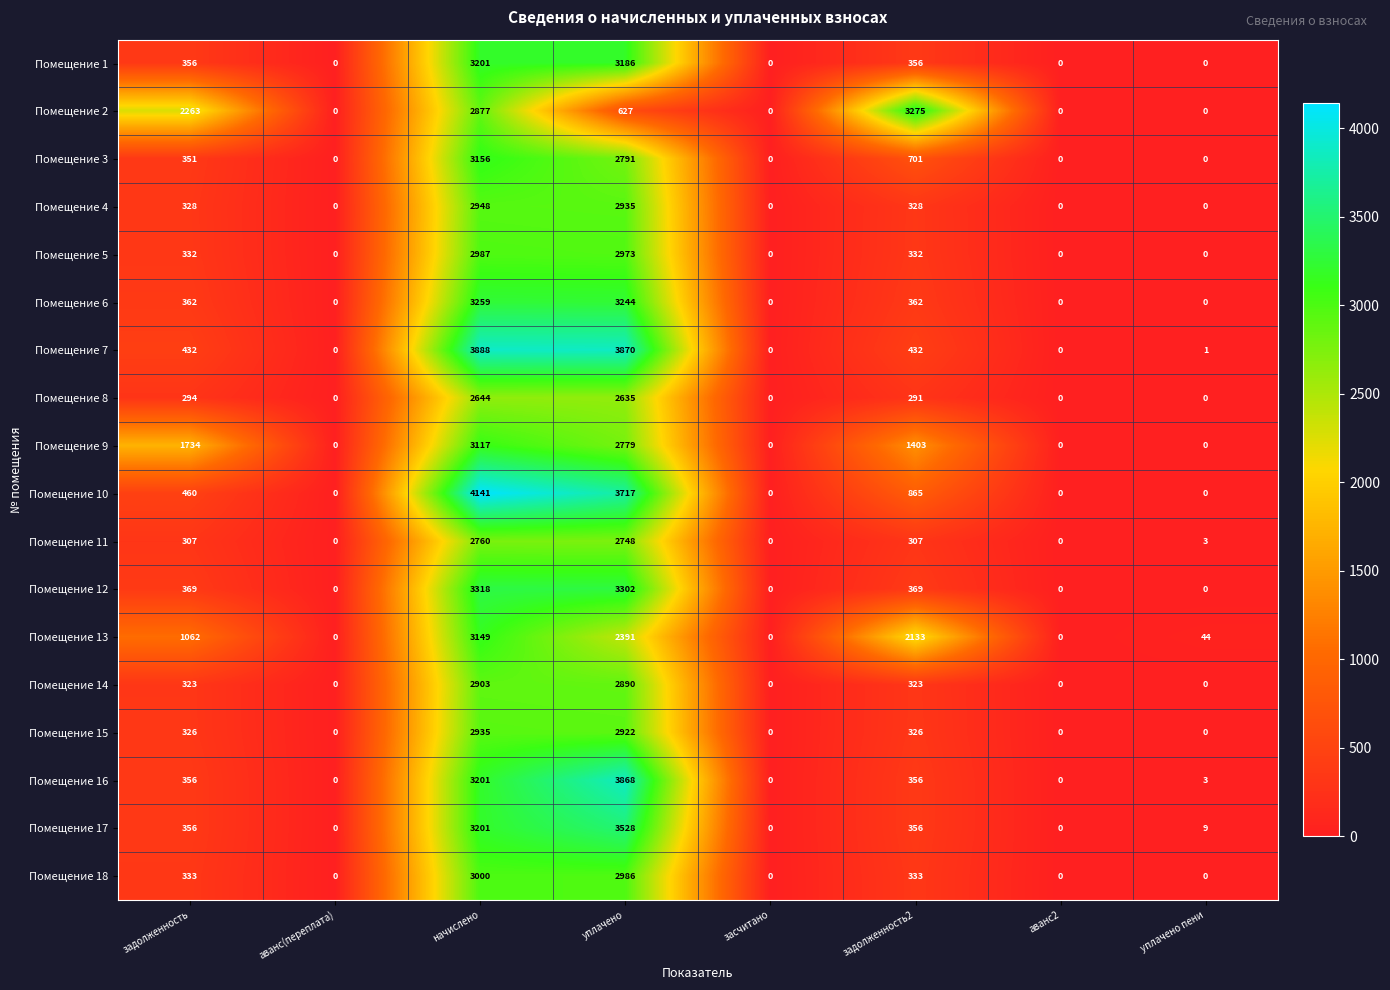

Is the value of Помещение 11 at начислено greater than the value of Помещение 15 at уплачено?

No